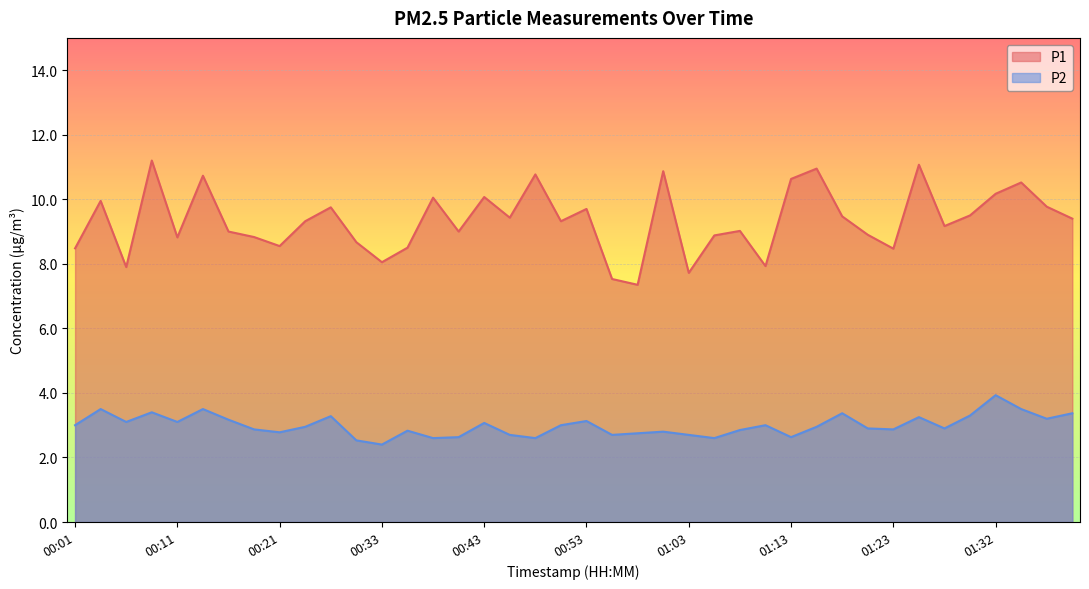

Does the chart display data point markers on the line(s)?

No